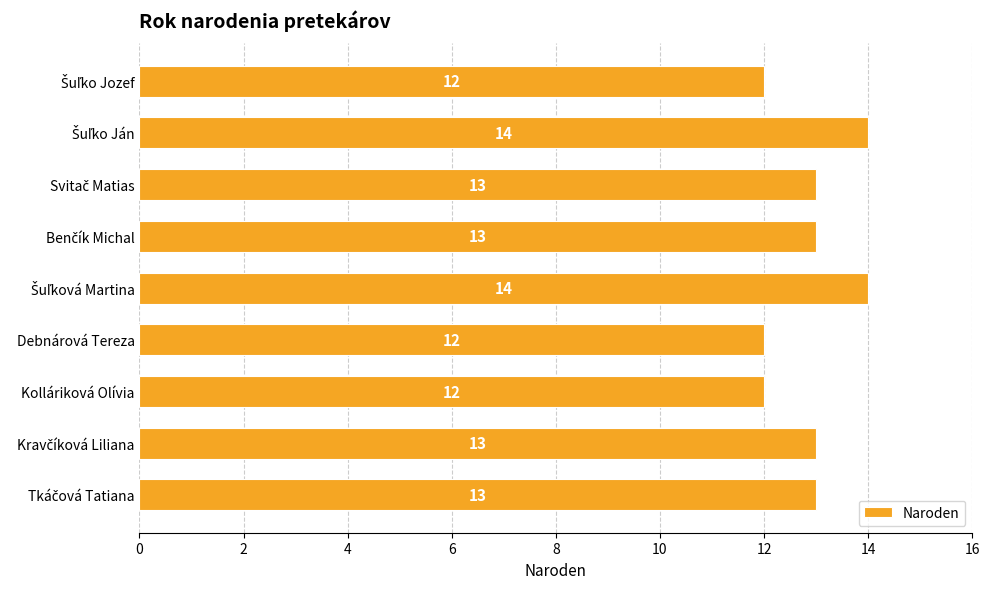

How many bars are there in total?

9